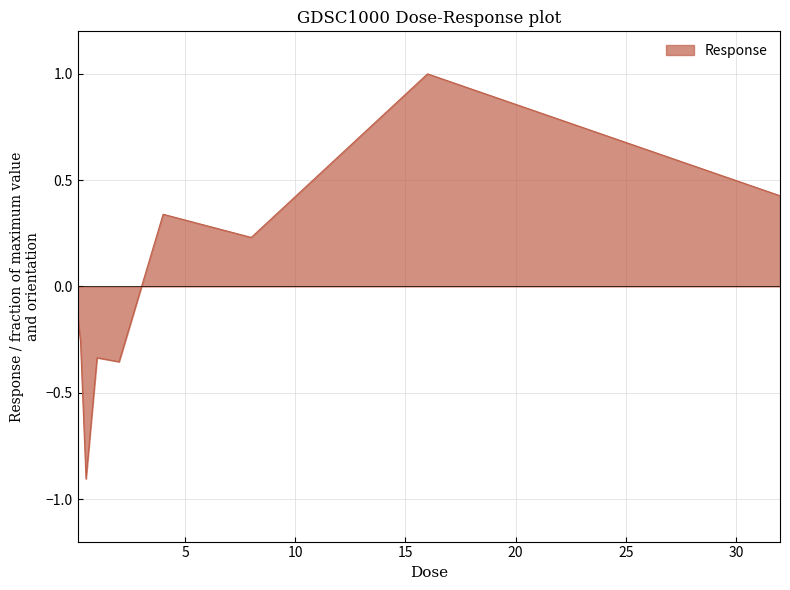

What is the difference between the maximum and minimum values?

1.9